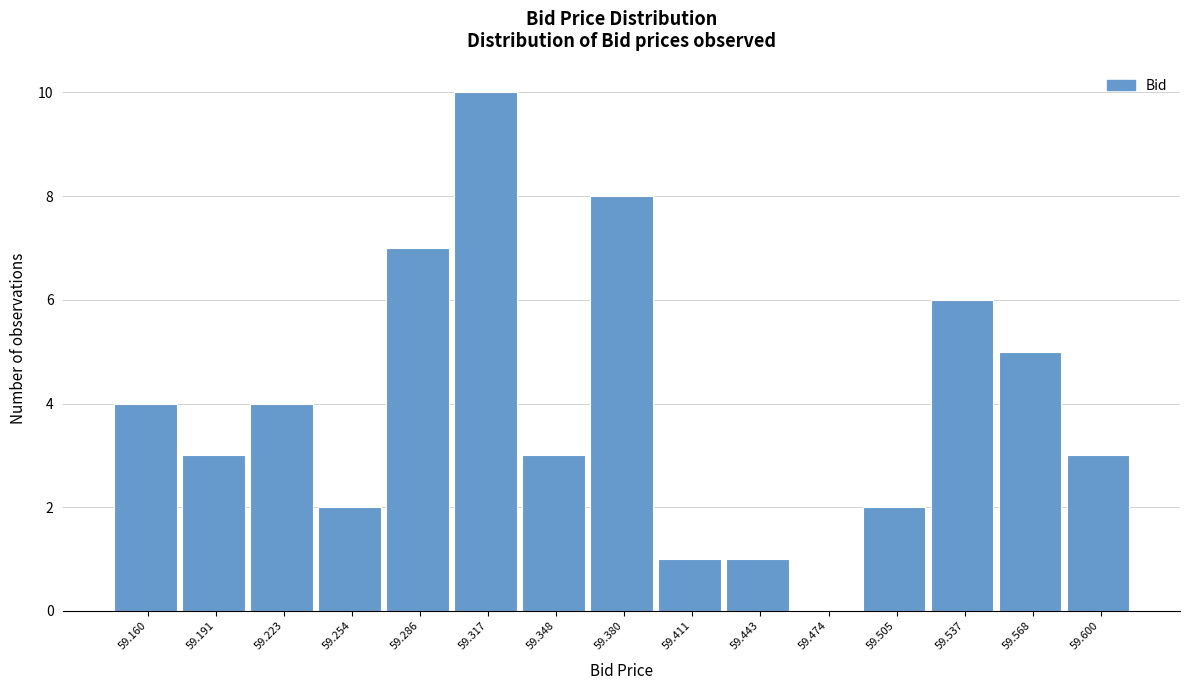

Reading left to right, list all the values displayed in this chart.

59.160=4	59.191=3	59.223=4	59.254=2	59.286=7	59.317=10	59.348=3	59.380=8	59.411=1	59.443=1	59.474=0	59.505=2	59.537=6	59.568=5	59.600=3